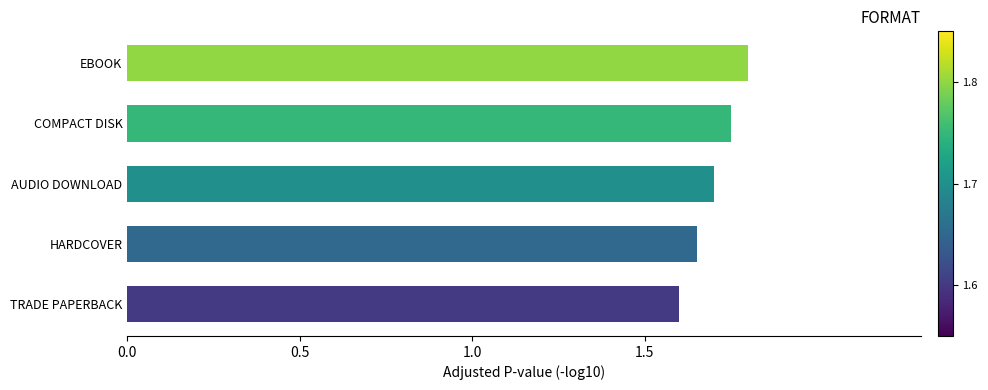

What is the average value?

1.7